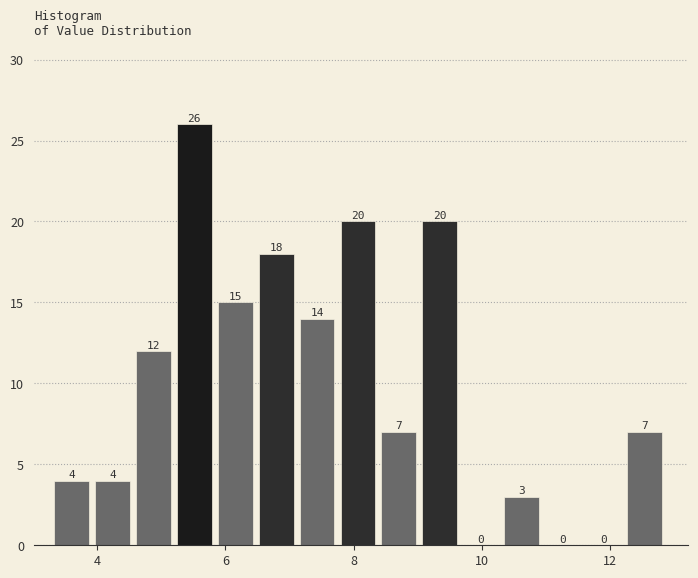

Read against the x-axis, roughly where is the centre of the tallest bar?

5.6